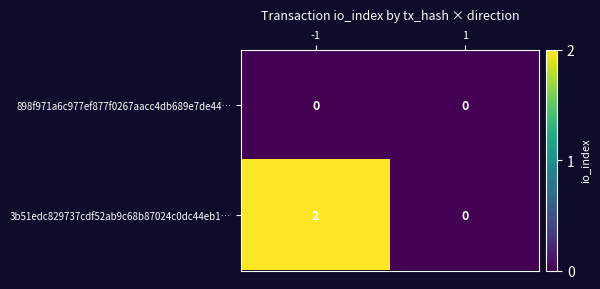

At -1, list the series in order from smallest to largest.

898f971a6c977ef877f0267aacc4db689e7de44…, 3b51edc829737cdf52ab9c68b87024c0dc44eb1…